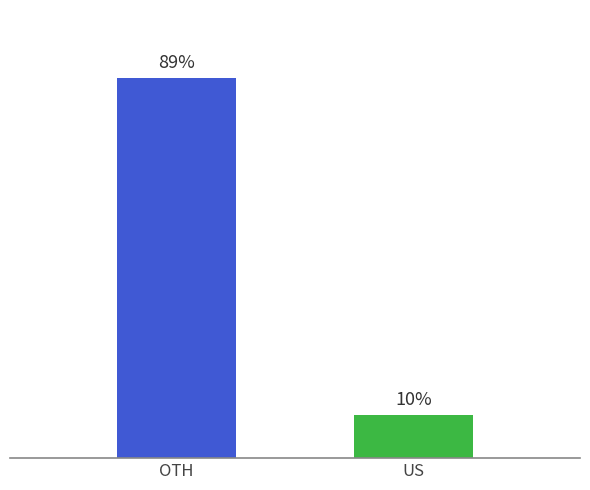

Does the chart contain any negative values?

No